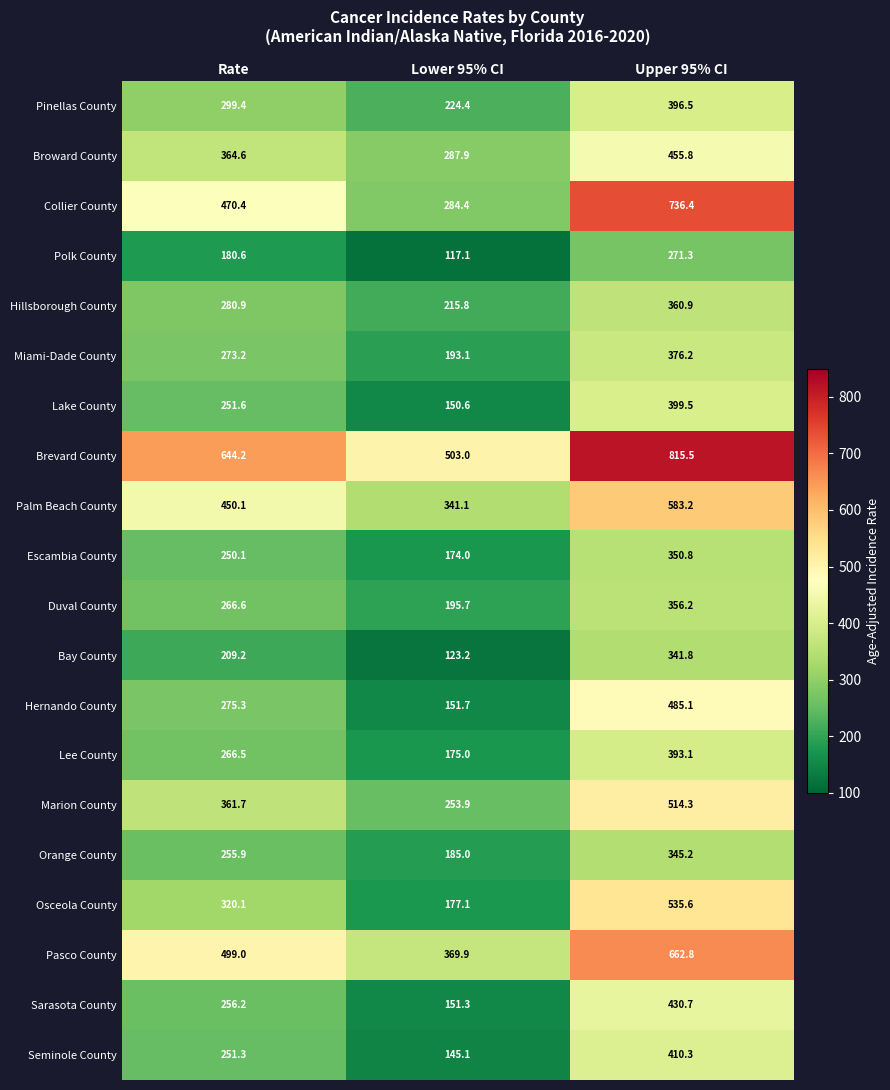

How many series are shown in this chart?

20